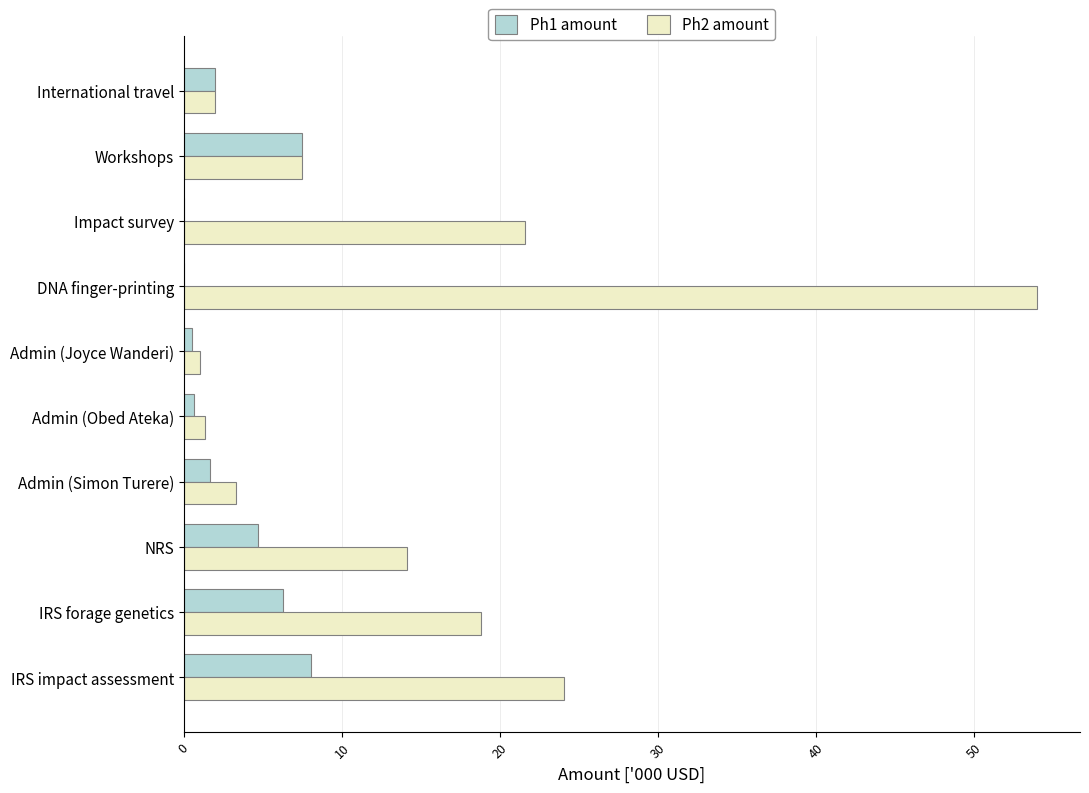

The Ph1 amount series shows 4.0 at Impact survey. True or false?

False